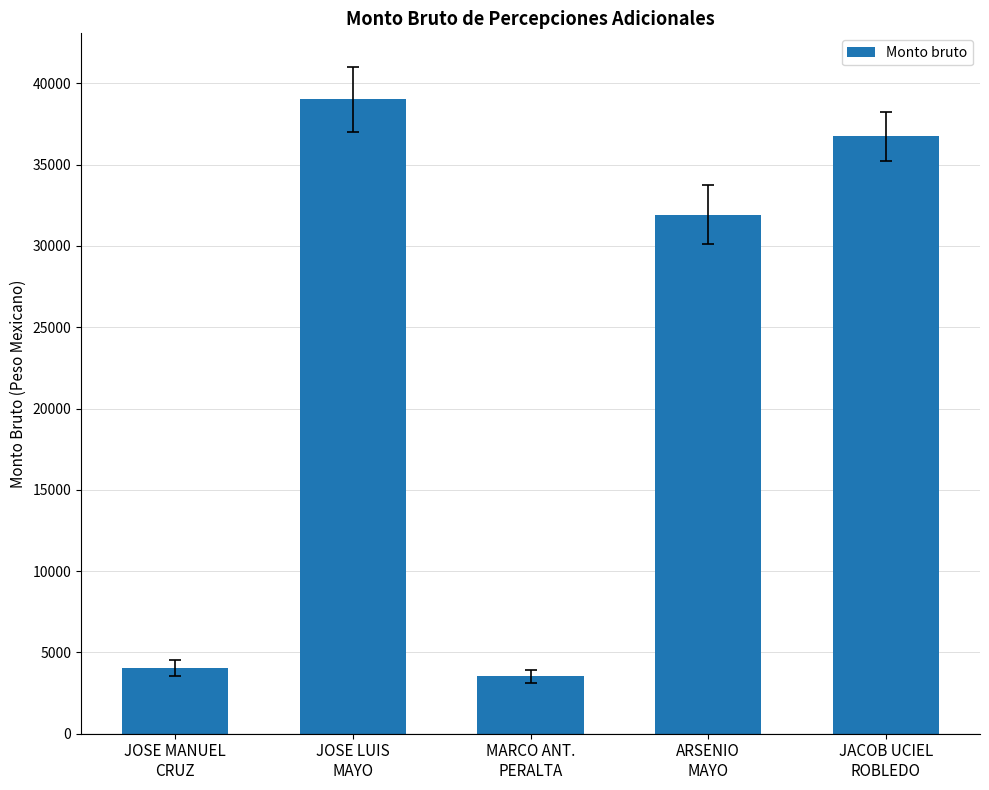

What is the value of the 2nd bar from the left?

39028.1